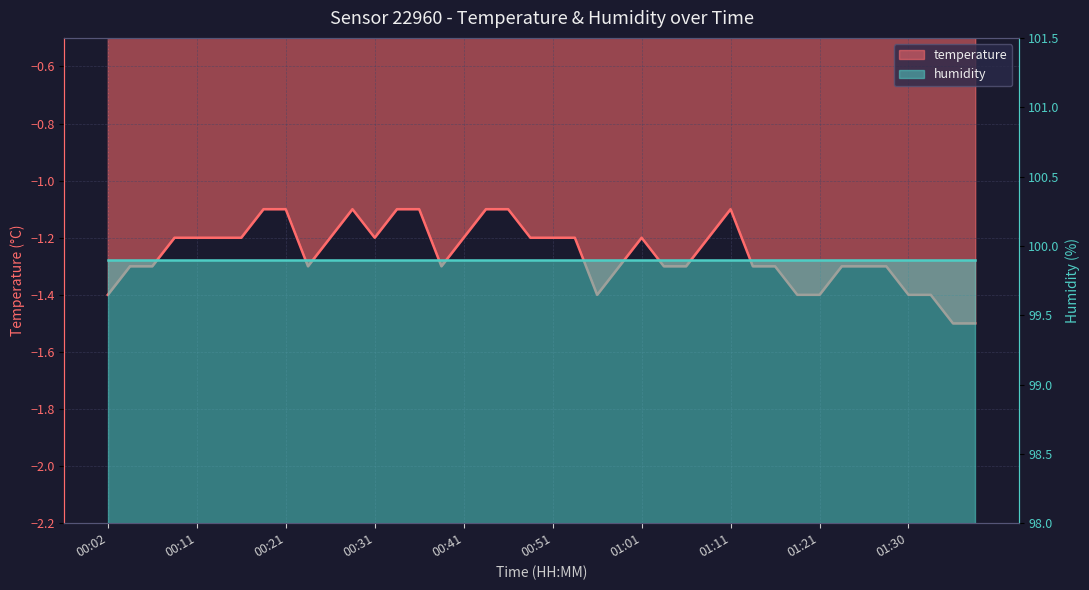

Rank the categories by value from lowest to highest.

01:35, 01:38, 00:02, 00:56, 01:18, 01:21, 01:30, 01:33, 00:04, 00:07, 00:24, 00:38, 00:58, 01:03, 01:06, 01:13, 01:16, 01:23, 01:25, 01:28, 00:09, 00:11, 00:14, 00:16, 00:26, 00:31, 00:41, 00:49, 00:51, 00:53, 01:01, 01:08, 00:19, 00:21, 00:29, 00:34, 00:36, 00:44, 00:46, 01:11